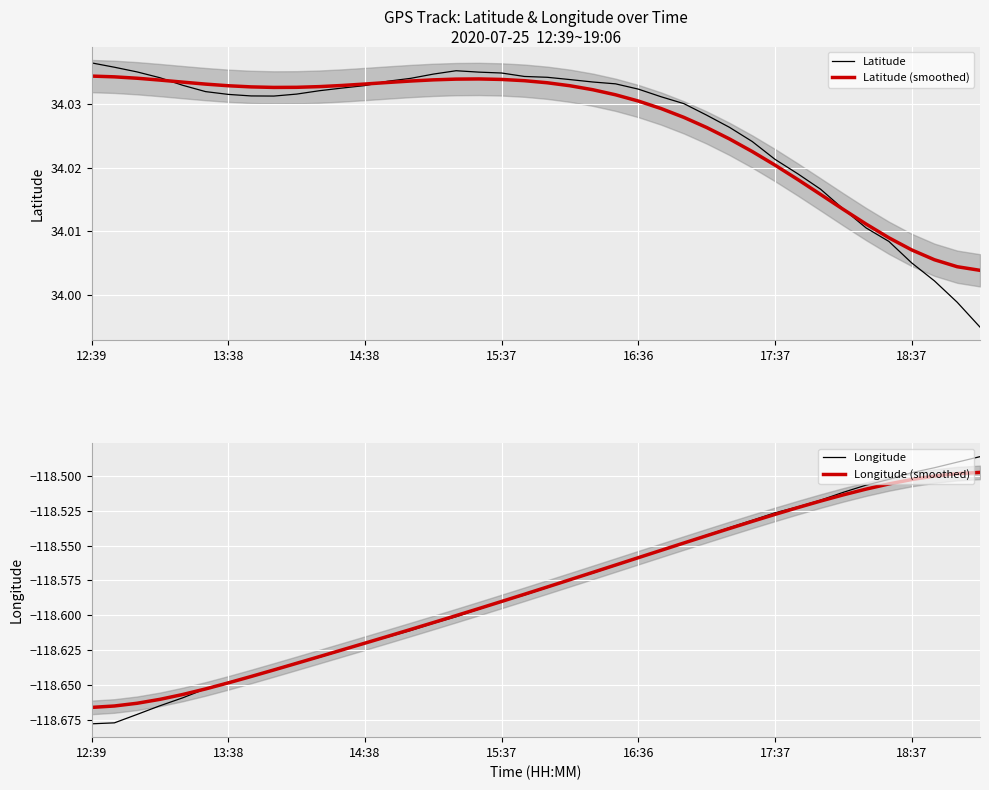

What is the average value of the Longitude (smoothed) series?

-118.6